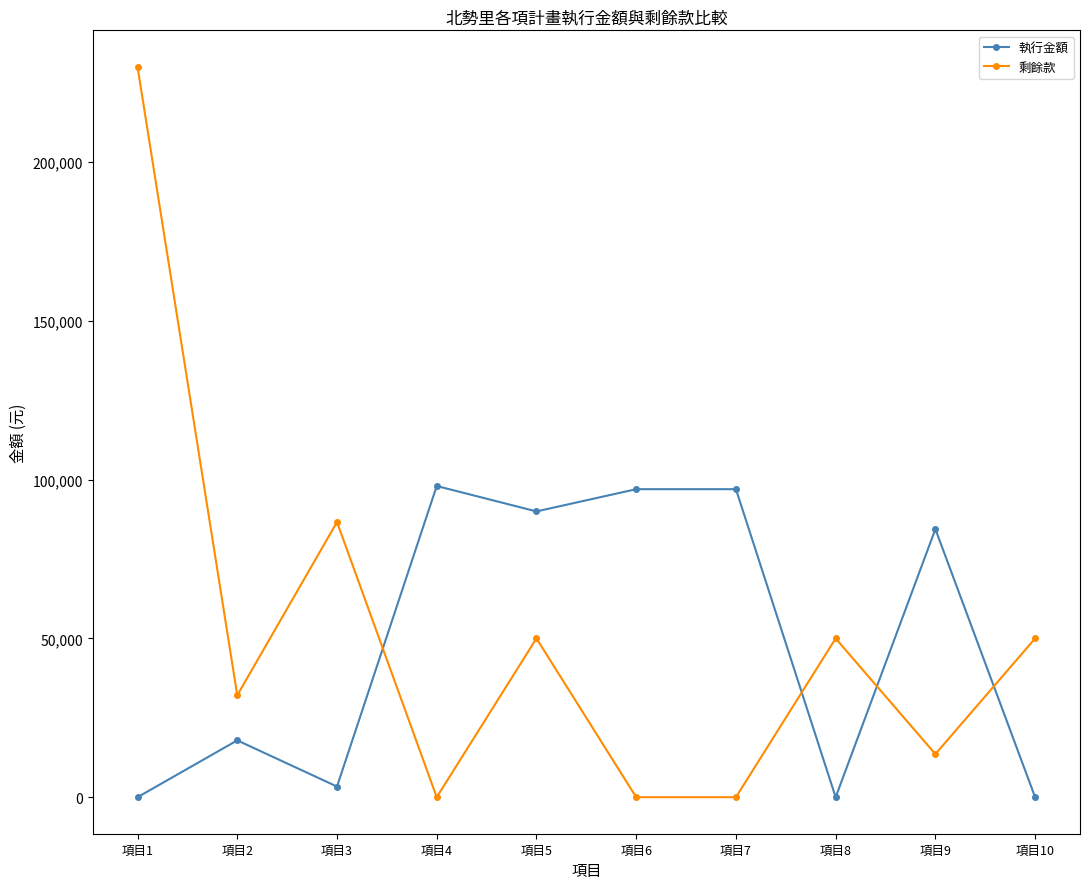

Which category has the highest value across all series?

項目1